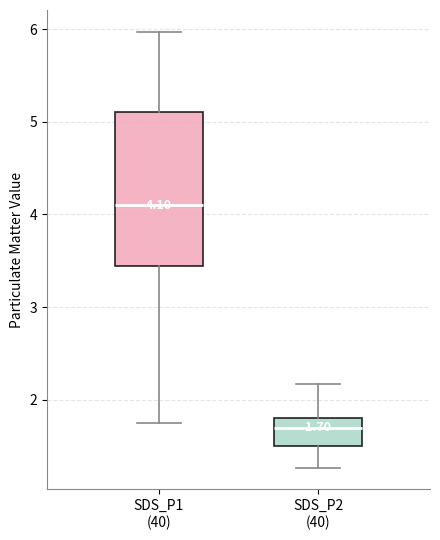

Which box is the tallest, from its lower edge to its upper edge?

SDS_P1 (40)